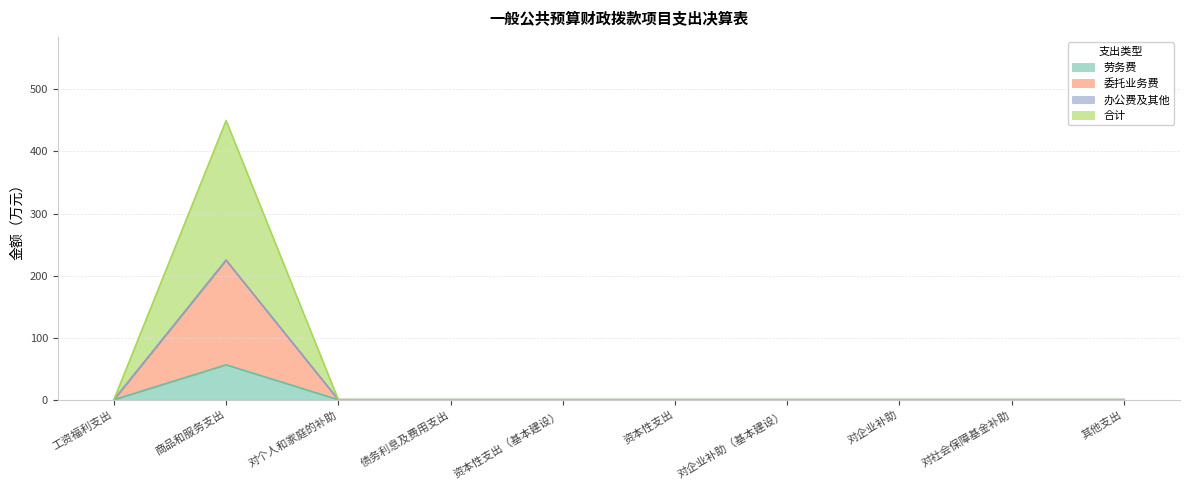

At which category is the sum across all series the highest?

商品和服务支出